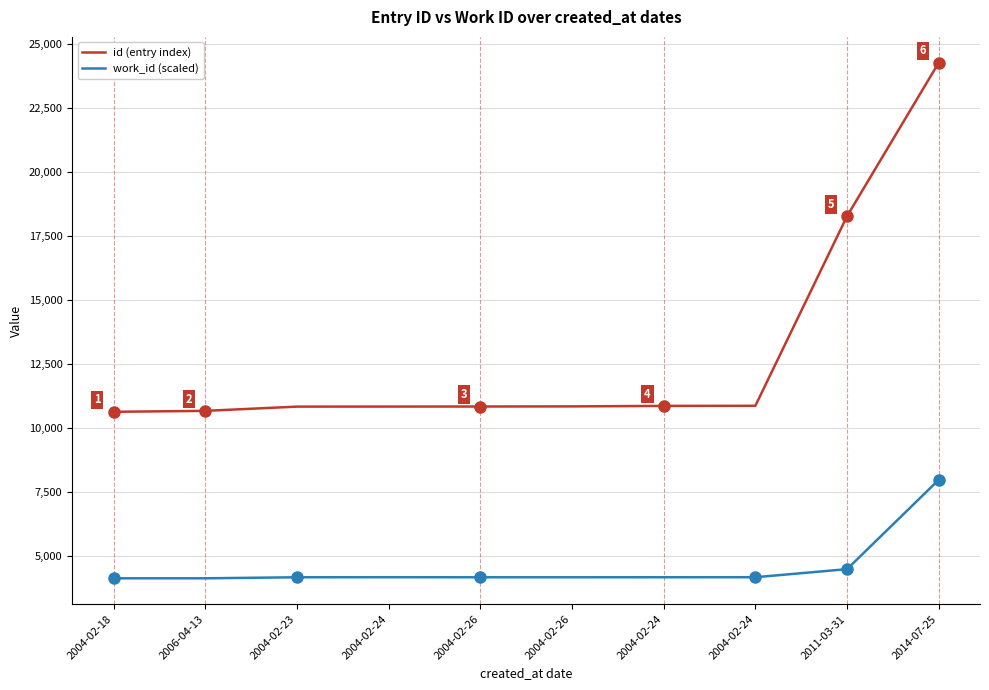

What is the value of the id (entry index) point at the 9th from the left?

18272